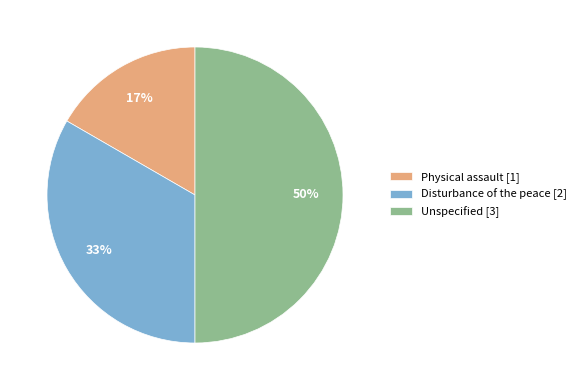

Do Unspecified [3] and Disturbance of the peace [2] together represent more than half of the pie?

Yes